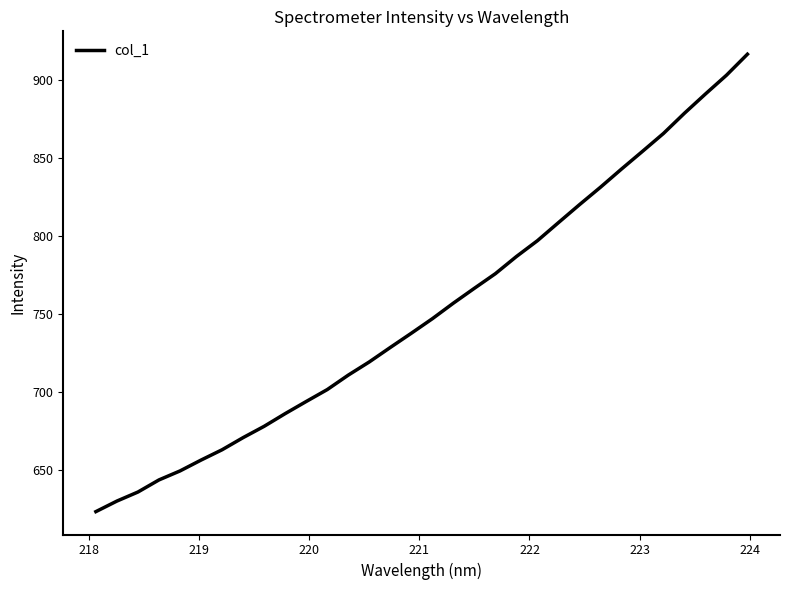

What is the greatest value displayed?

916.8